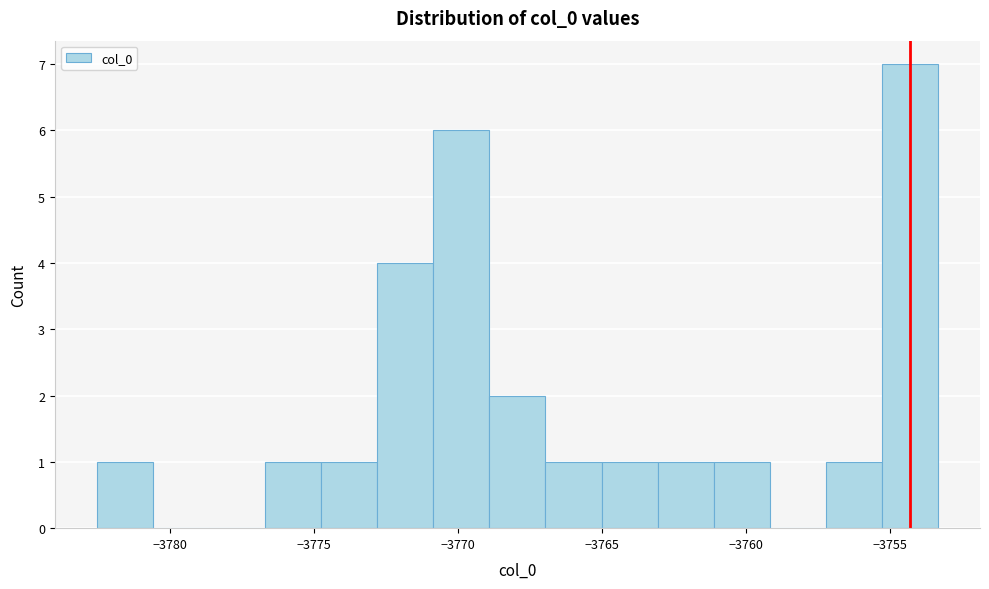

Around what value on the x-axis is the tallest bar? Give the approximate position of its centre, as read against the axis.

-3754.5